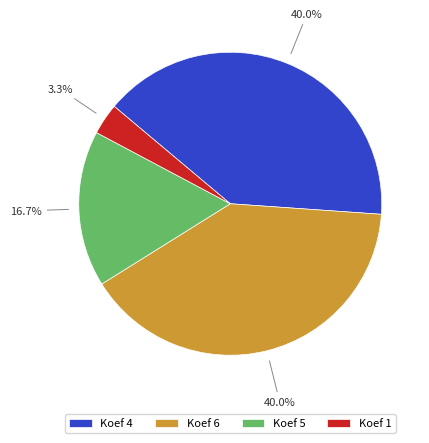

Is there any slice that represents more than half of the pie?

No